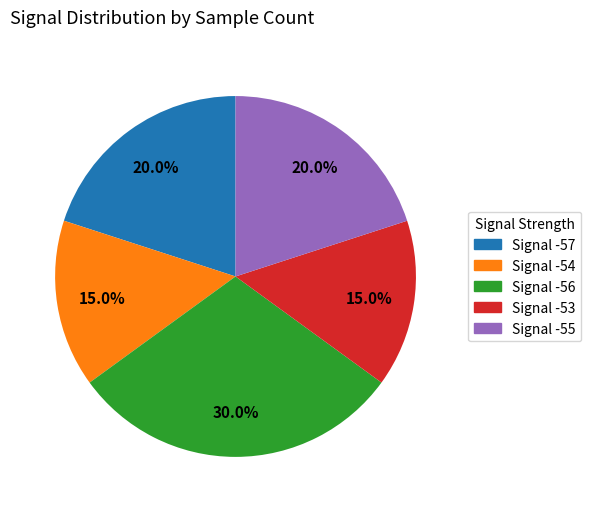

Does any single category account for the majority?

No